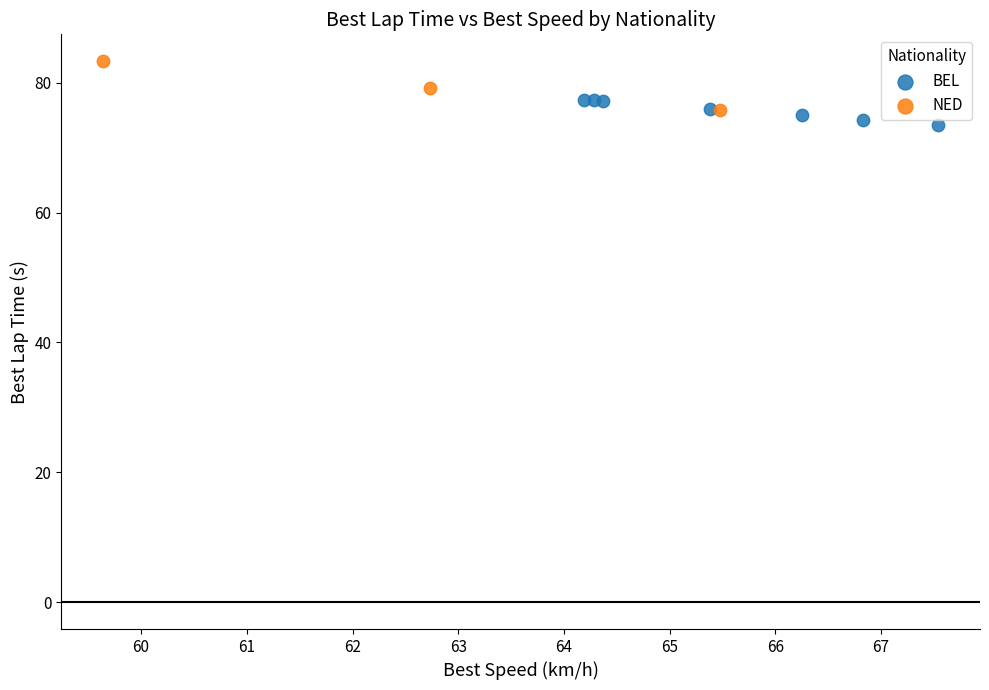

Which series reaches the maximum Y coordinate?

NED